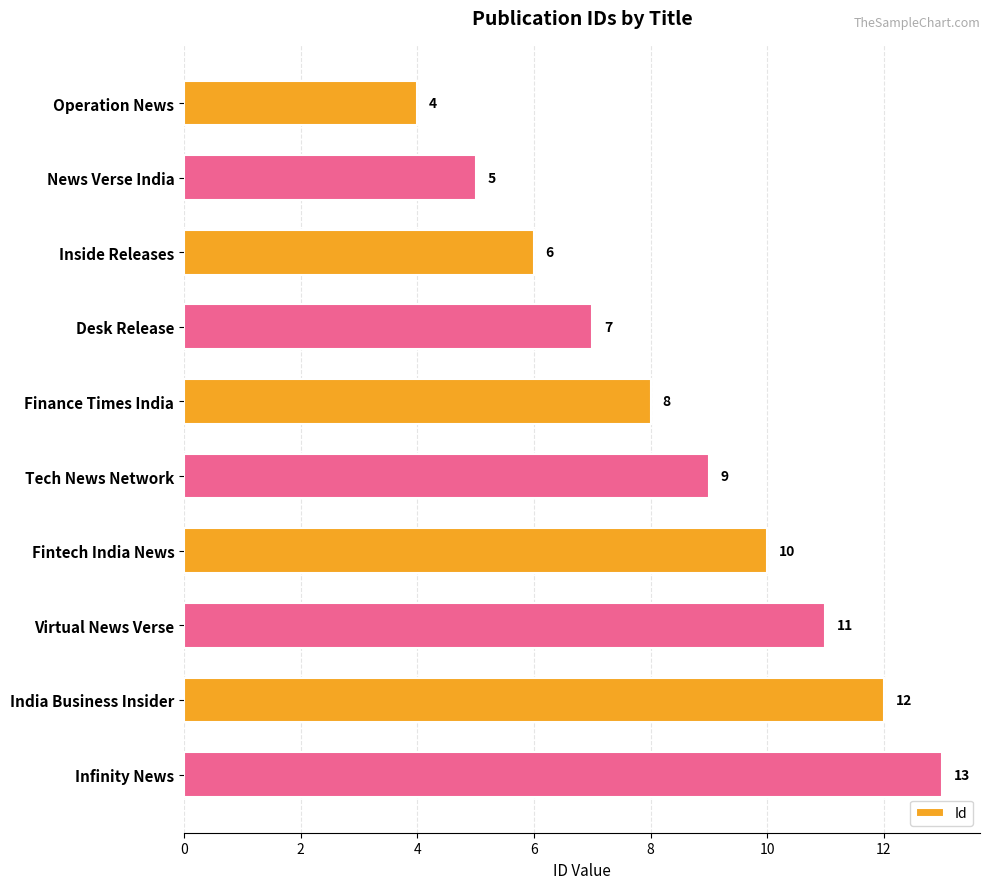

The chart shows a value of 7 at Desk Release. True or false?

True